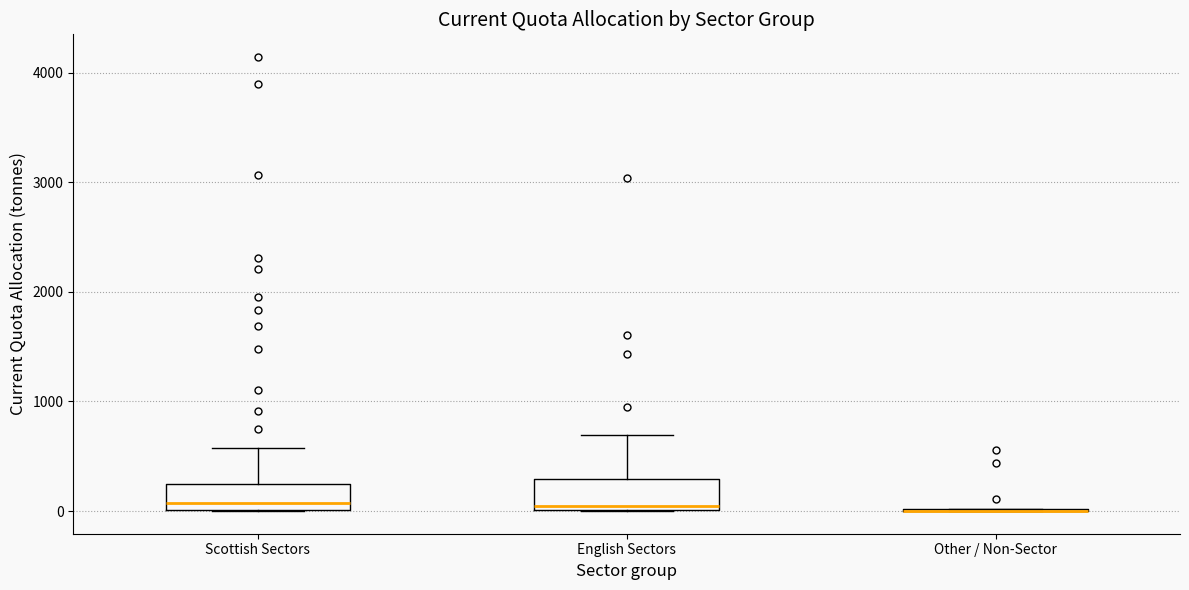

Reading left to right, transcribe this box plot: for each box, give where its median line is, the range the box spans, and where its two whiskers end, as read against the y-axis. The values are not printed on the chart, so give them approximately, as read against the axis.

Scottish Sectors: median 100, box 0 to 200, whiskers 0 to 600
English Sectors: median 0 (just above the box's lower edge), box 0 to 300, whiskers 0 to 700
Other / Non-Sector: box collapsed to a line at 0, whiskers 0 to 0